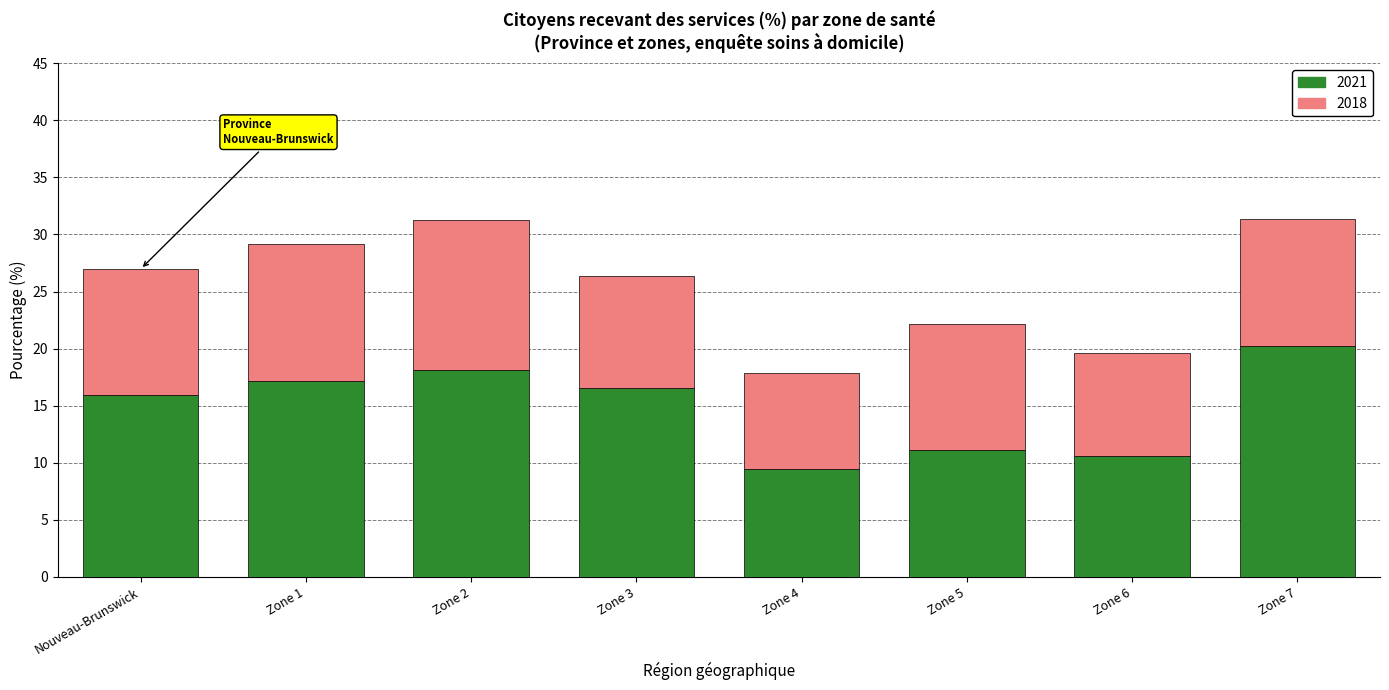

The 2021 series shows 20.2 at Zone 7. True or false?

True